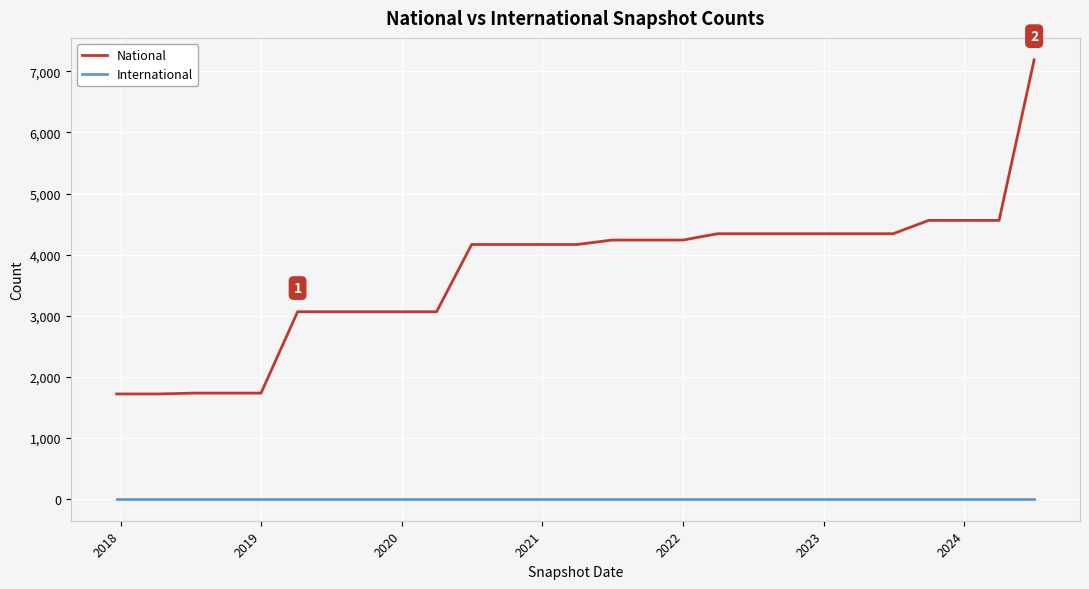

What is the average value of the National series?

3713